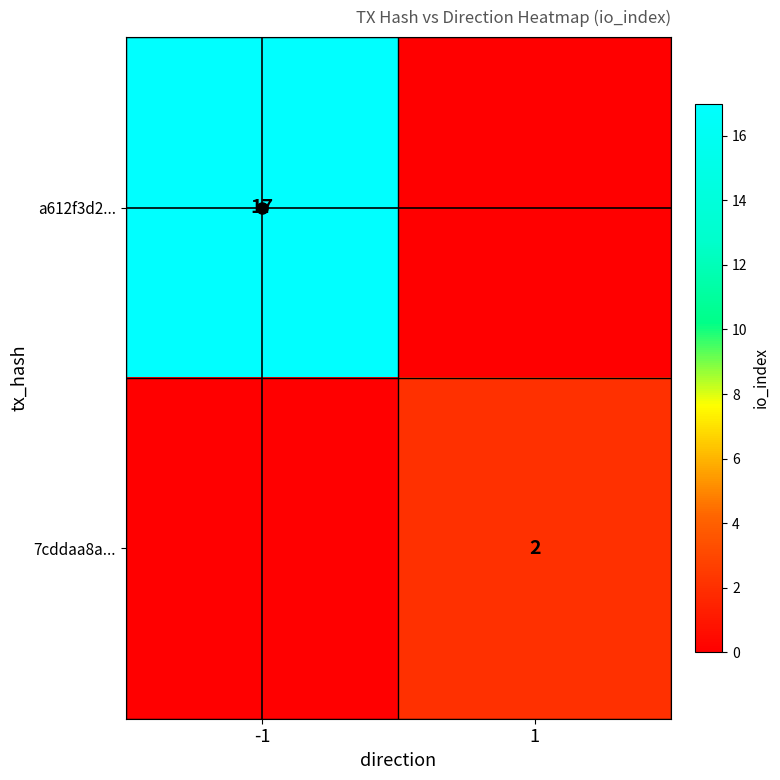

How many 7cddaa8a... values are between 0 and 2?

2